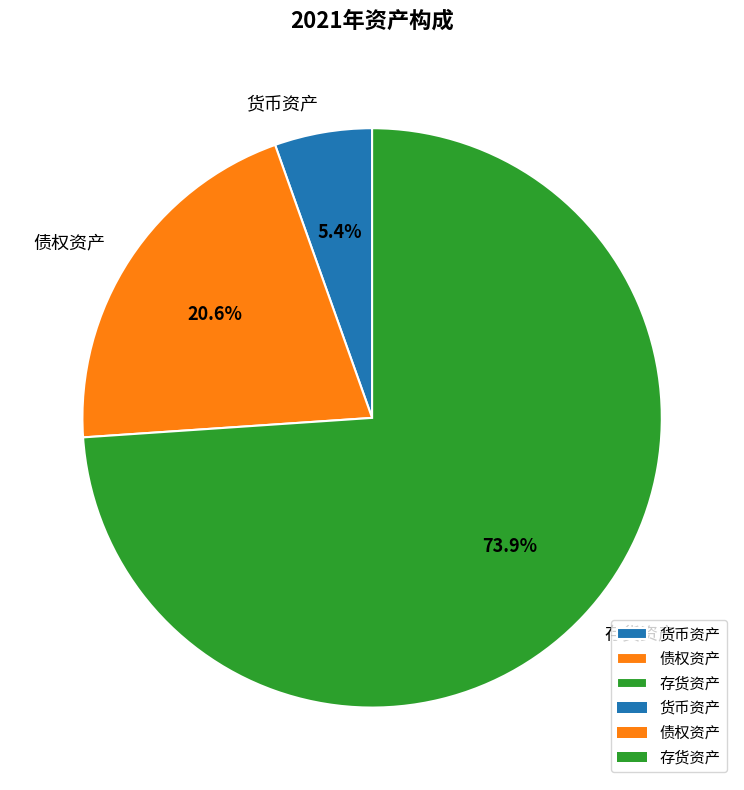

To the nearest percent, what percentage of the pie is 货币资产?

5%